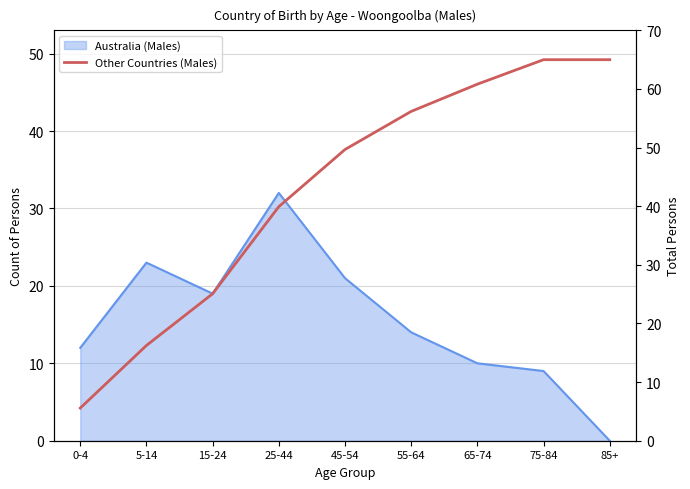

Count the number of values greater than 49.

5